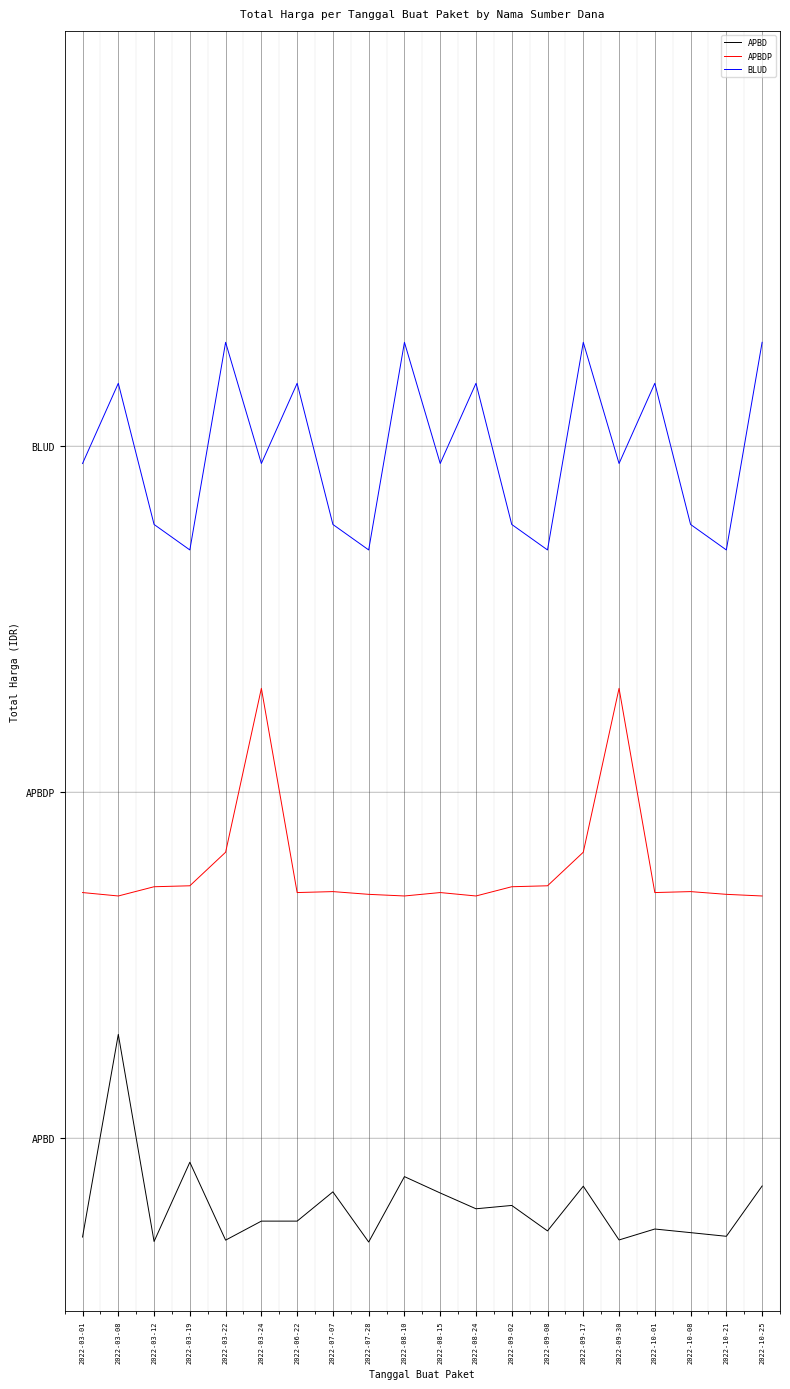

At which category is the sum across all series the highest?

2022-03-08